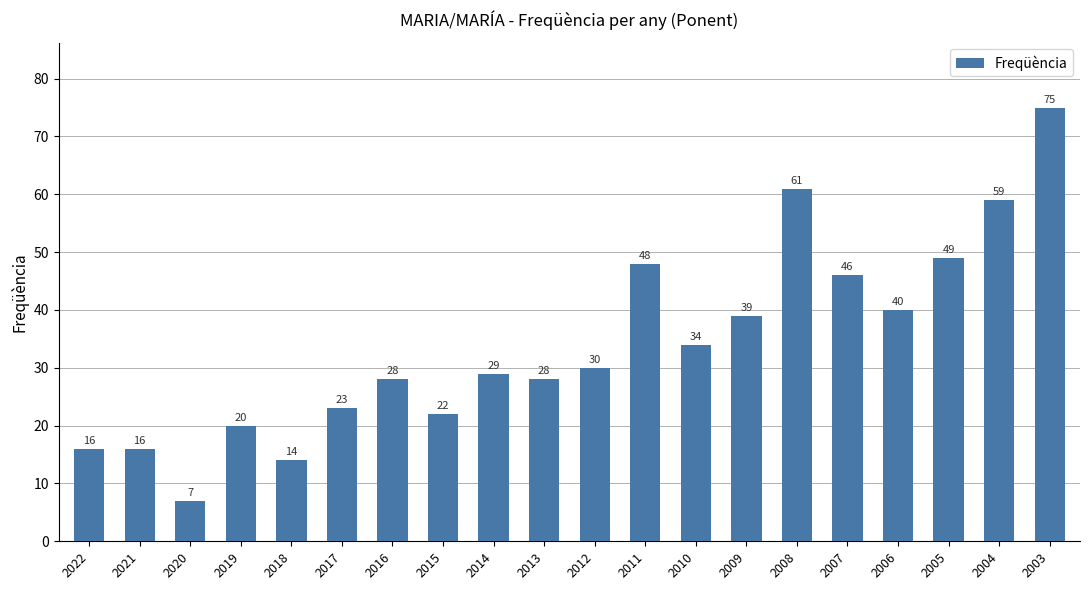

Is it true that the value at 2003 is 75?

True